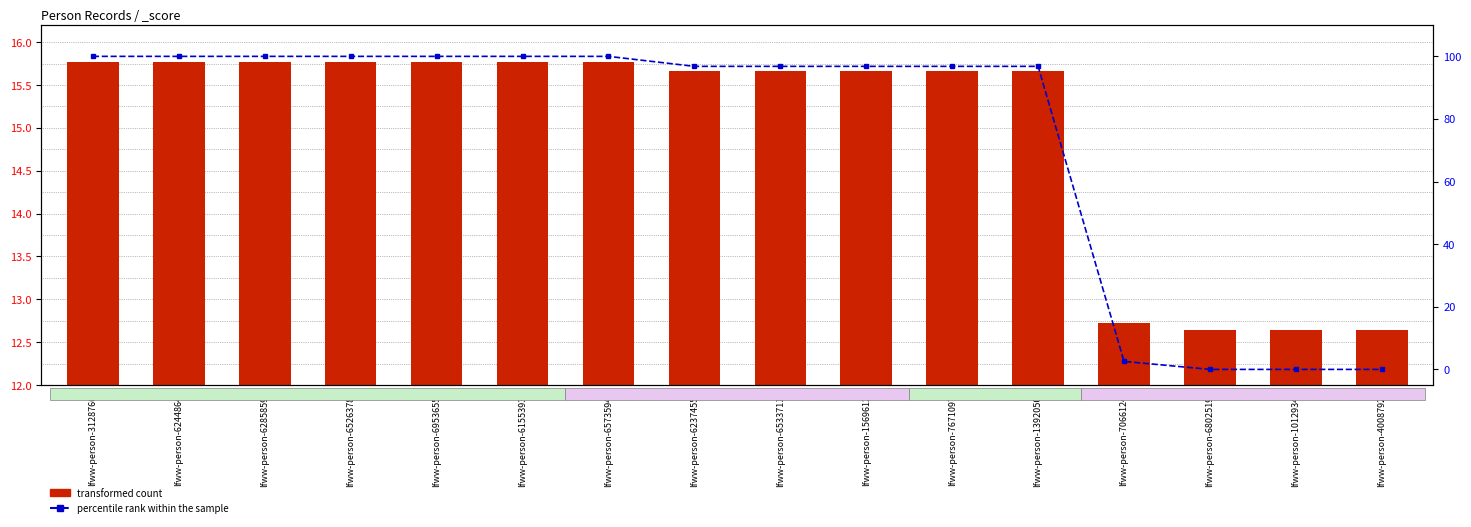

At lfww-person-6244864, list the series in order from smallest to largest.

transformed count, percentile rank within the sample